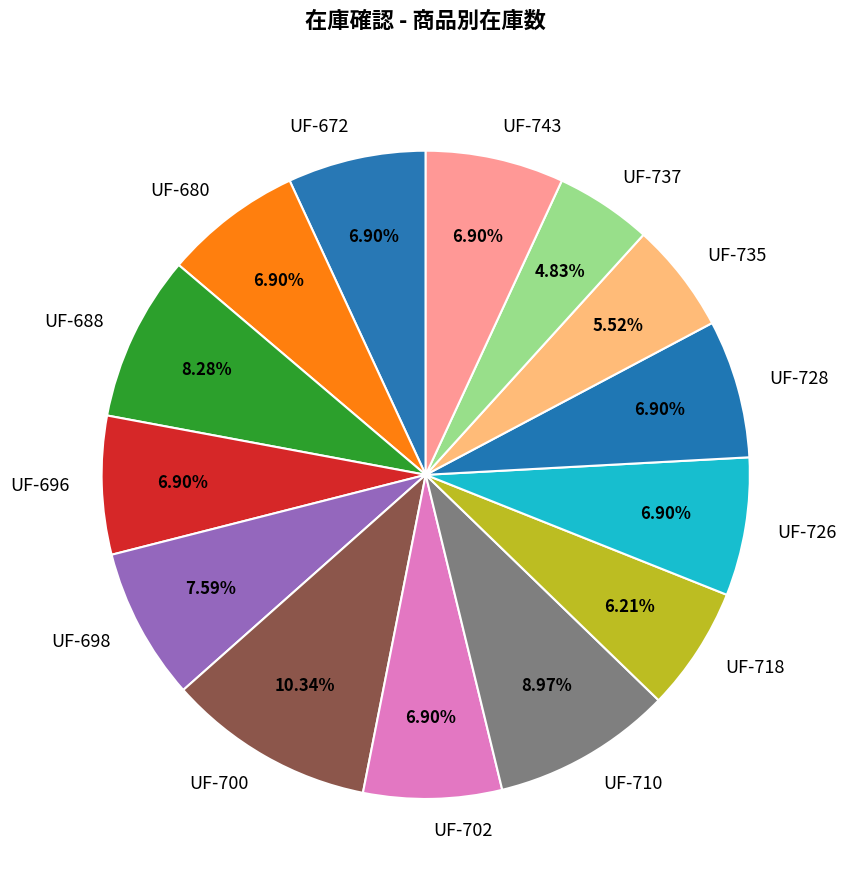

Does any single category account for the majority?

No